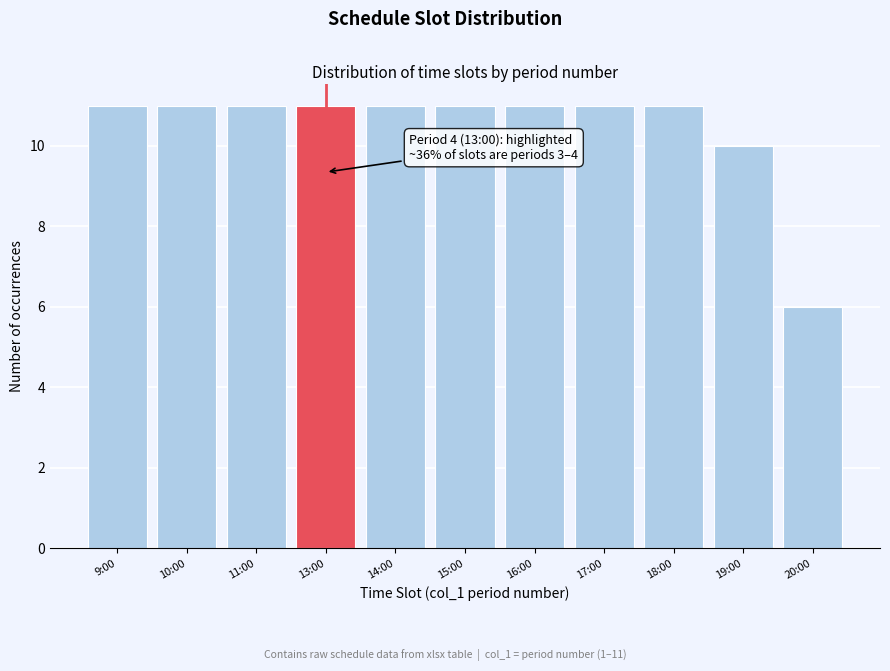

Reading left to right, list all the values displayed in this chart.

9:00=11	10:00=11	11:00=11	13:00=11	14:00=11	15:00=11	16:00=11	17:00=11	18:00=11	19:00=10	20:00=6